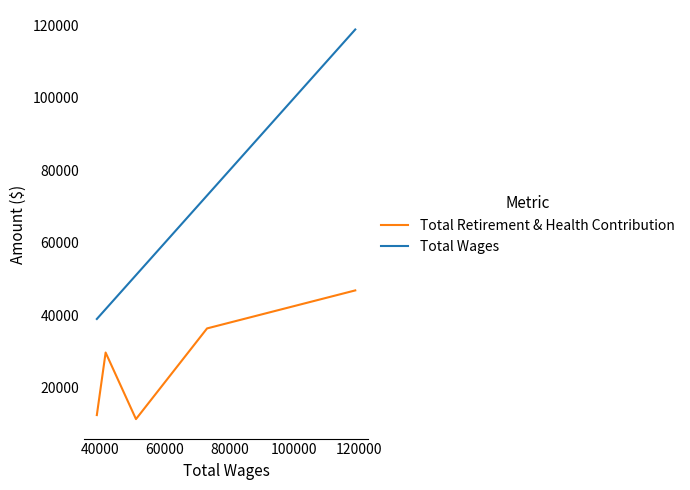

True or false: Total Retirement & Health Contribution and Total Wages cross at least once.

False